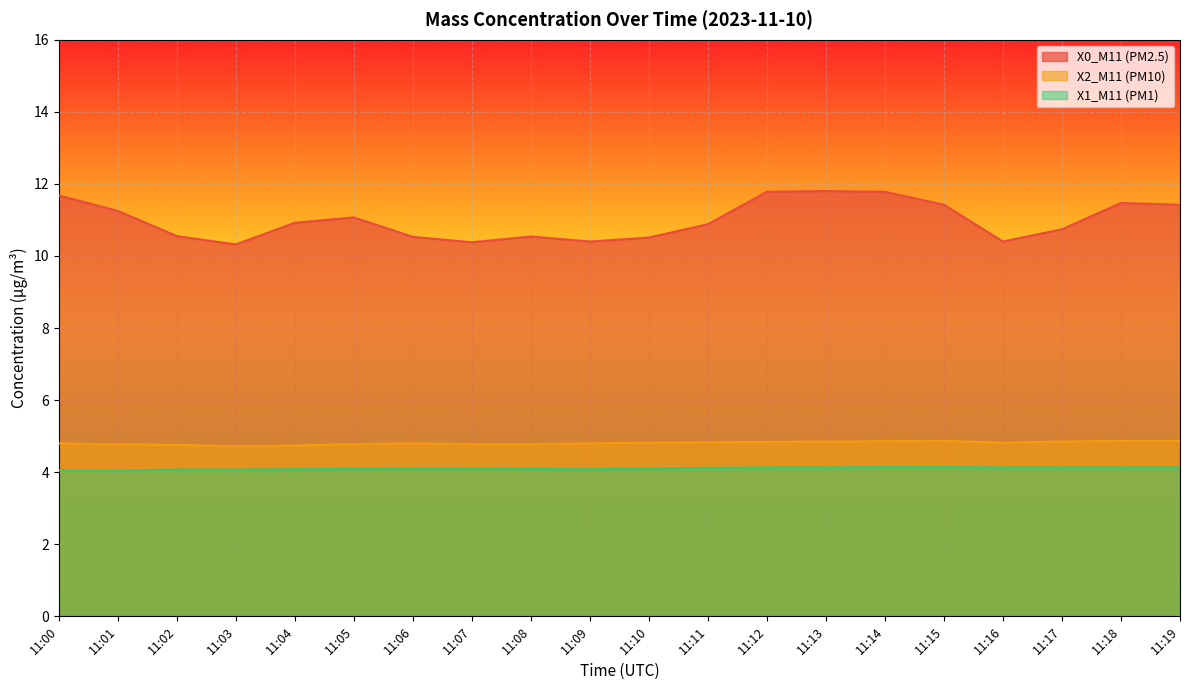

Which has a higher value, 11:01 or 11:10?

11:01